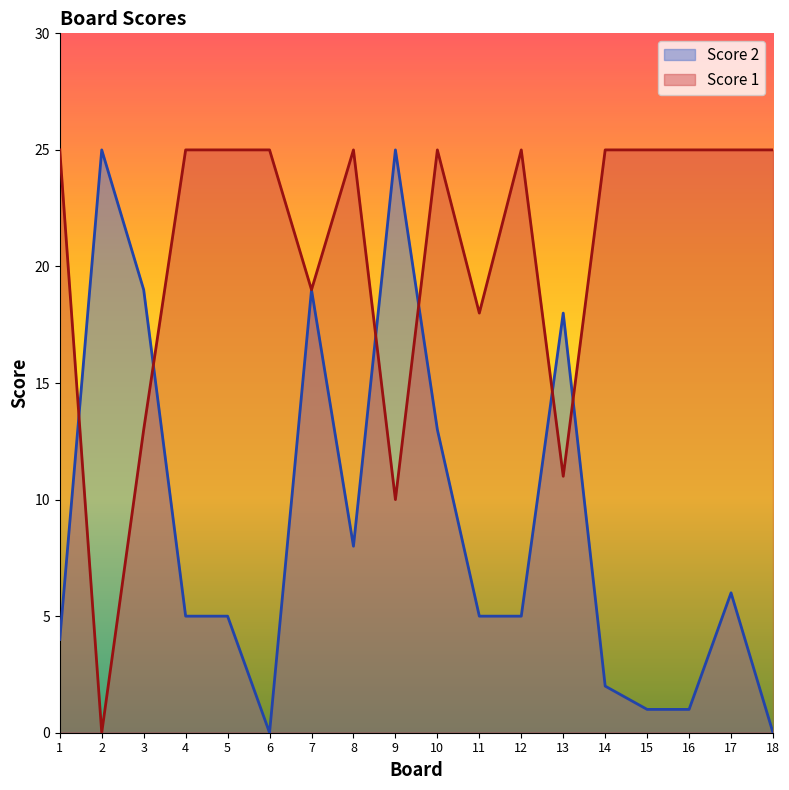

True or false: Score 2 and Score 1 cross at least once.

True